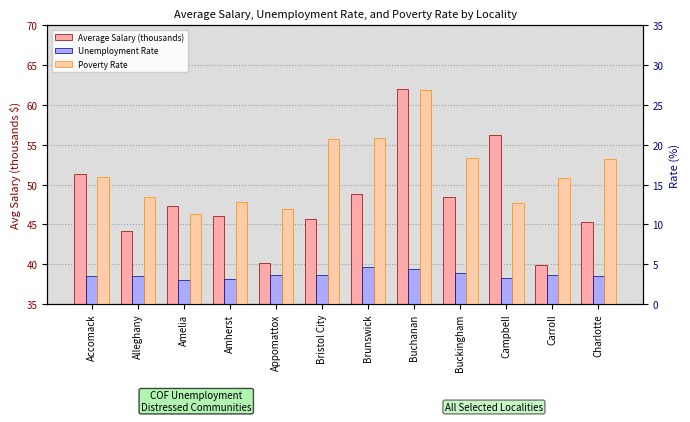

Rank the categories by Unemployment Rate value from highest to lowest.

Brunswick, Buchanan, Buckingham, Bristol City, Carroll, Appomattox, Accomack, Alleghany, Charlotte, Campbell, Amherst, Amelia